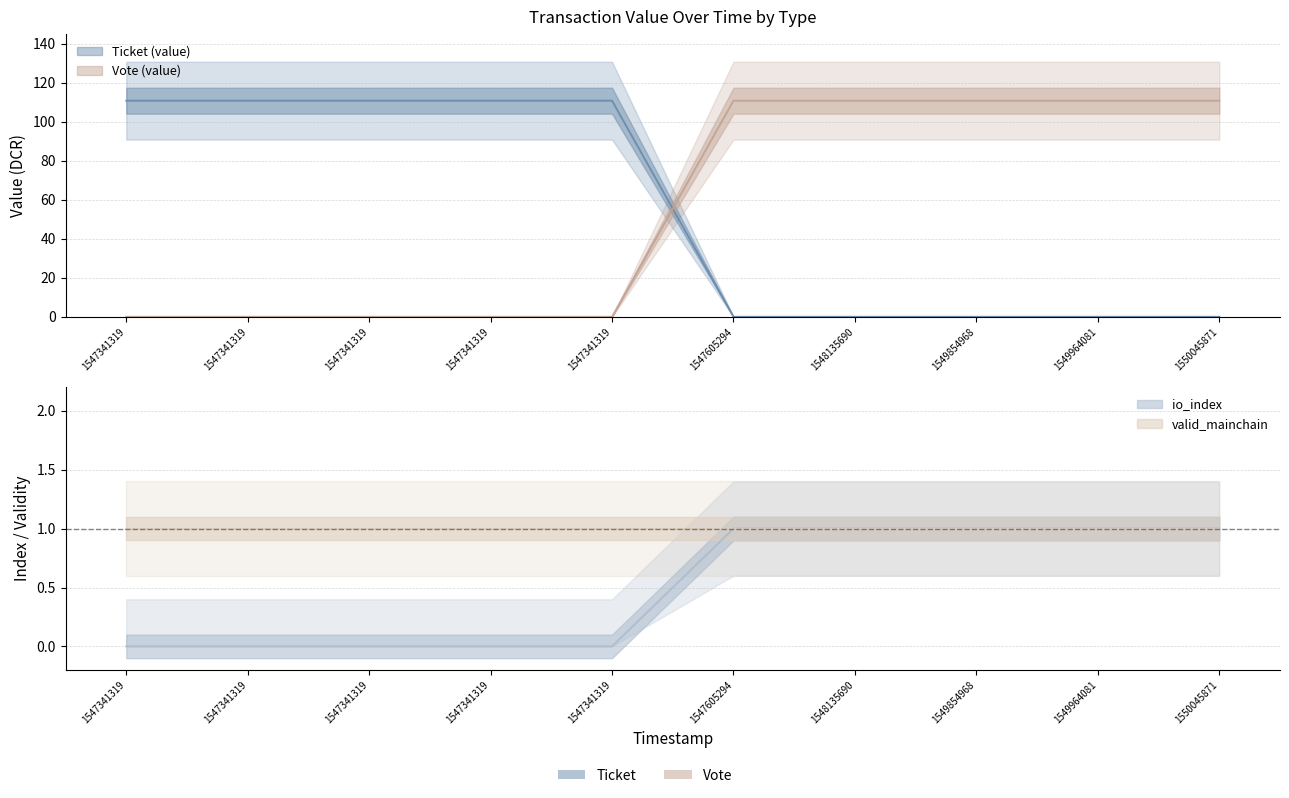

After their last crossing, which series has the higher values: Ticket (value) or Vote (value)?

Vote (value)